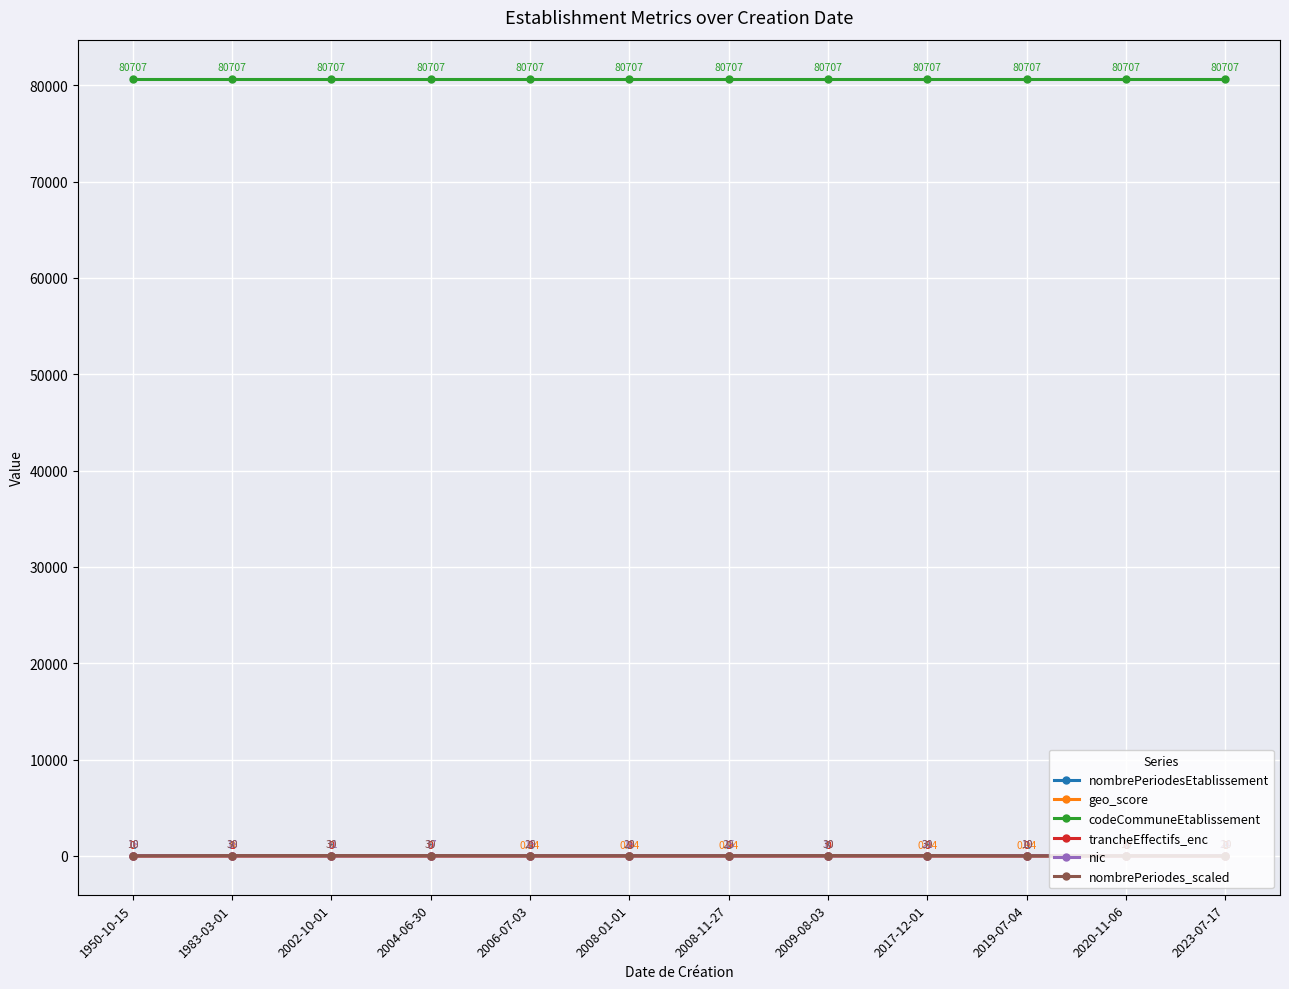

What is the sum of the nombrePeriodesEtablissement values at 2002-10-01 and 2019-07-04?

4.0